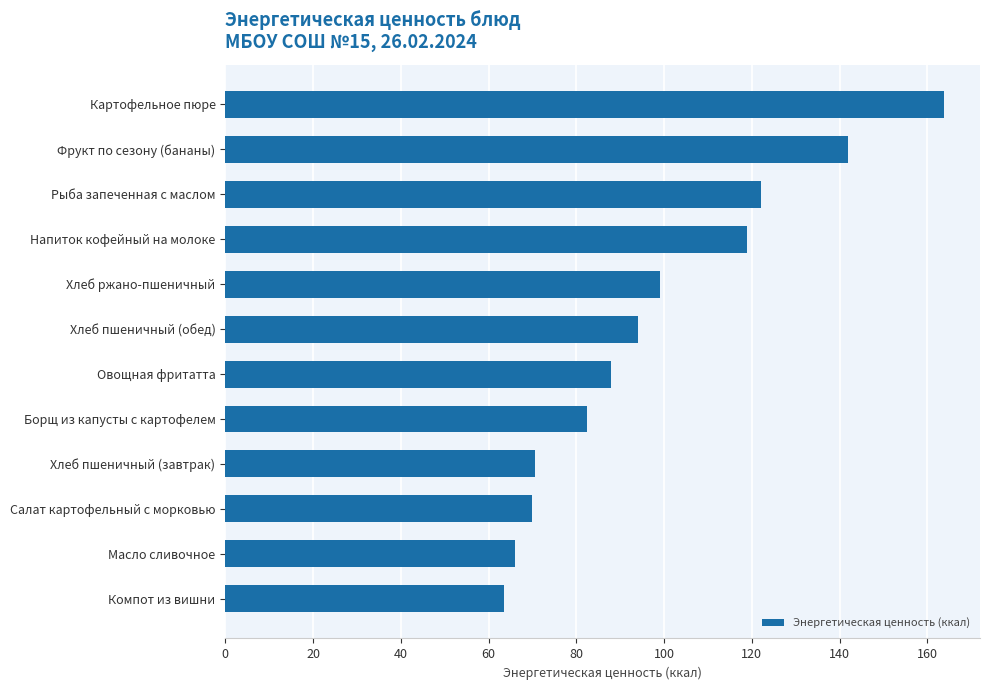

Approximately how many times larger is the value at Салат картофельный с морковью compared to Компот из вишни?

1.1